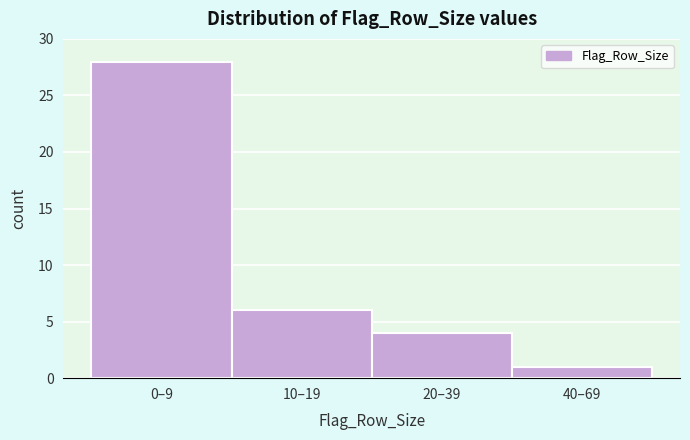

Reading right to left, transcribe all the data shown in this chart.

1	4	6	28